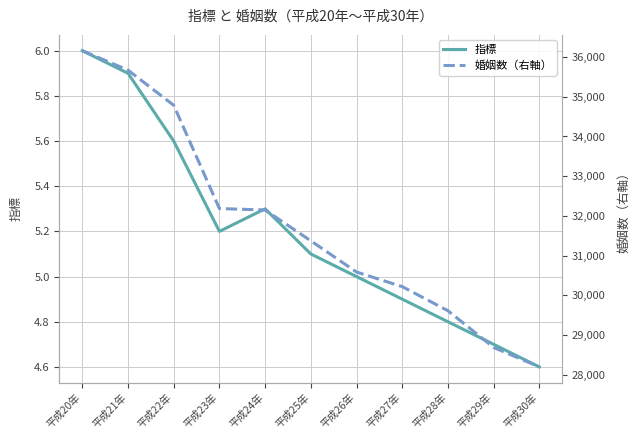

True or false: 指標 has a value of 1.1 at 平成25年.

False